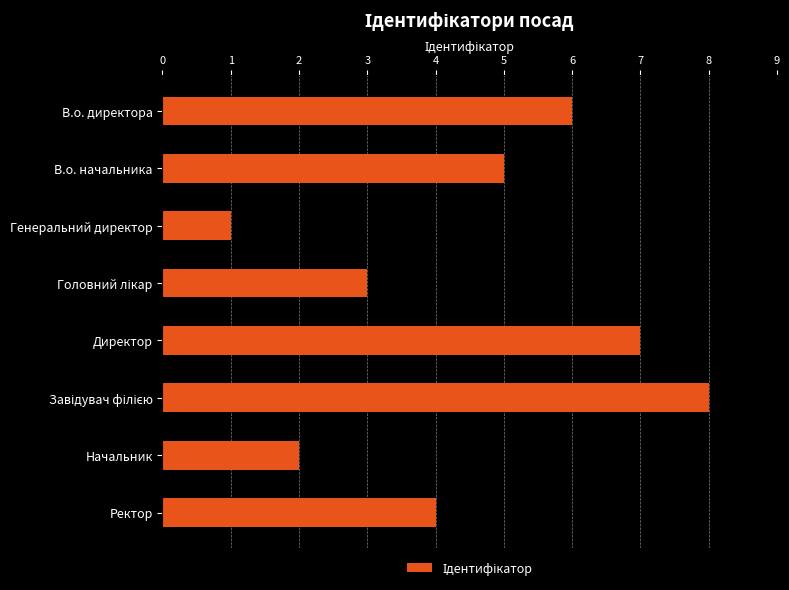

What is the greatest value displayed?

8